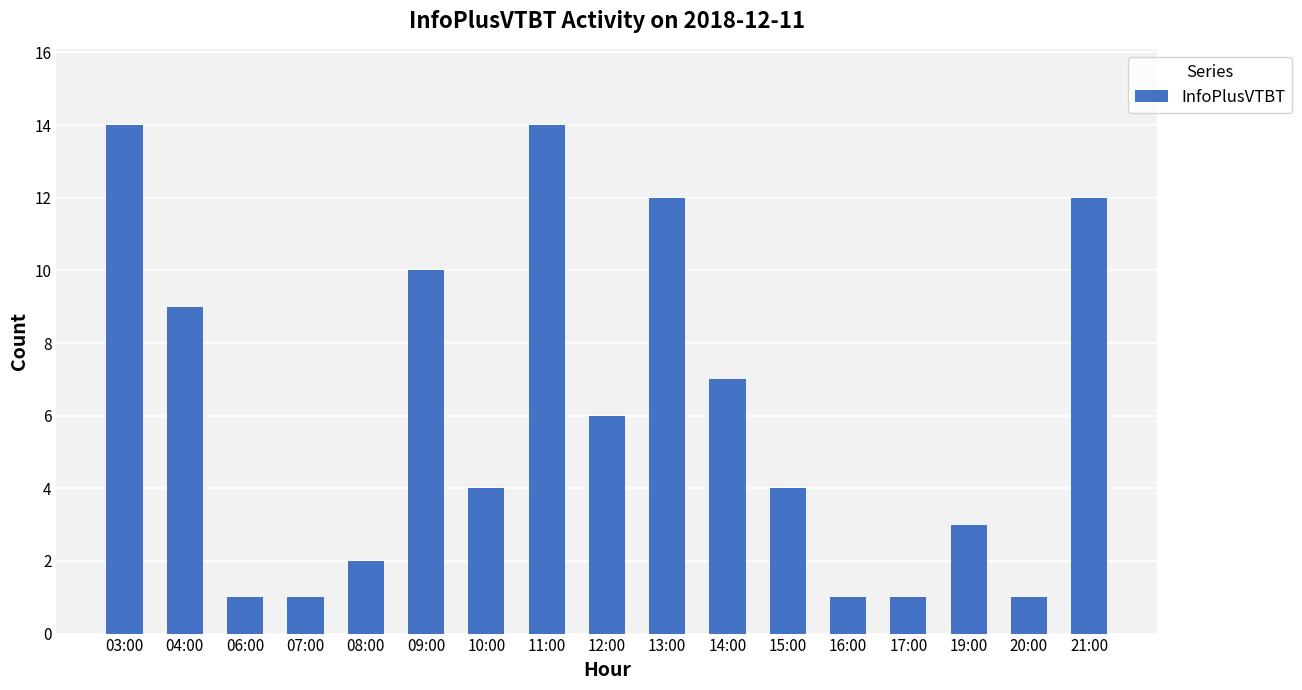

What is the sum of all values?

102